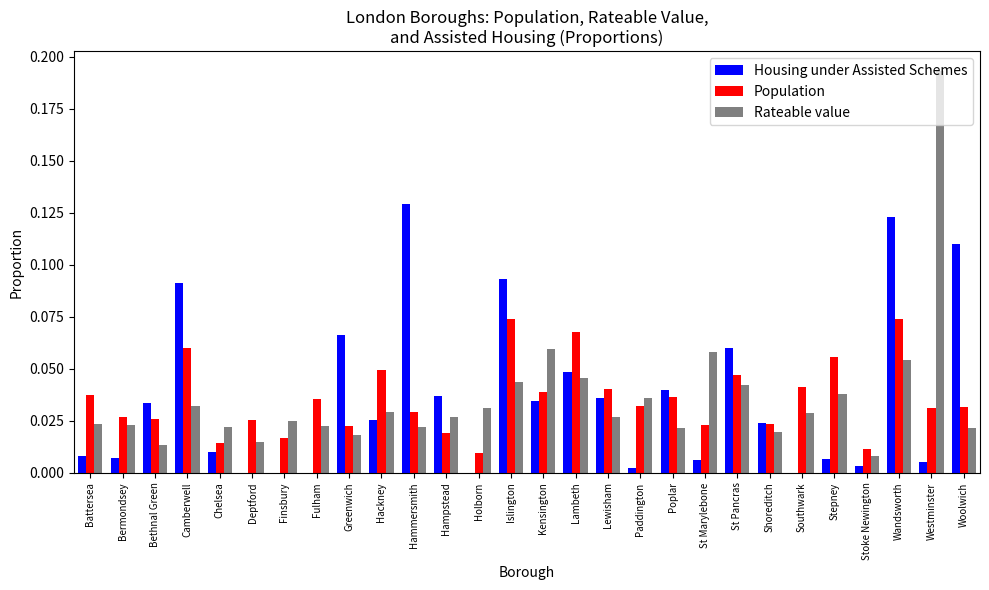

Are the bars grouped side by side (vs. stacked)?

Yes